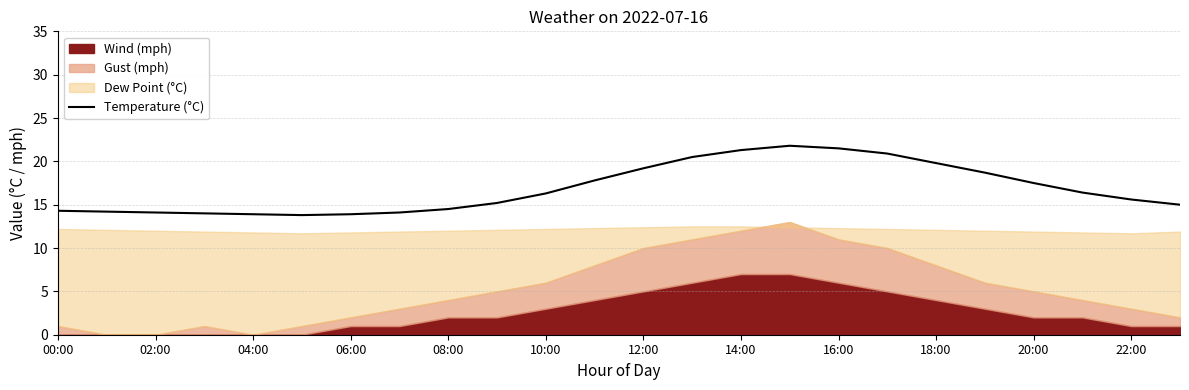

Is it true that Temperature (°C) equals 13.6 at 16:00?

False